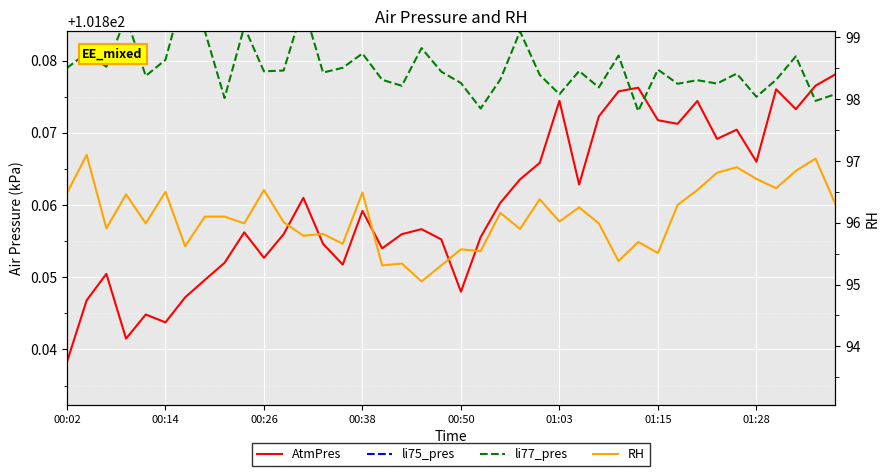

Rank the categories by li77_pres value from highest to lowest.

01:15, 12, 00:38, 9, 01:28, 23, 18, 00:14, 15, 28, 37, 01:03, 00:26, 14, 00:02, 30, 11, 26, 10, 19, 13, 34, 24, 00:50, 22, 16, 36, 32, 20, 33, 31, 17, 27, 25, 39, 35, 8, 38, 21, 29